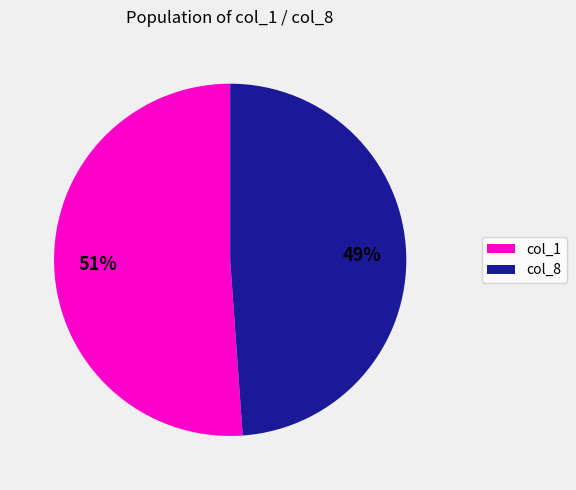

Count the number of slices in the pie.

2